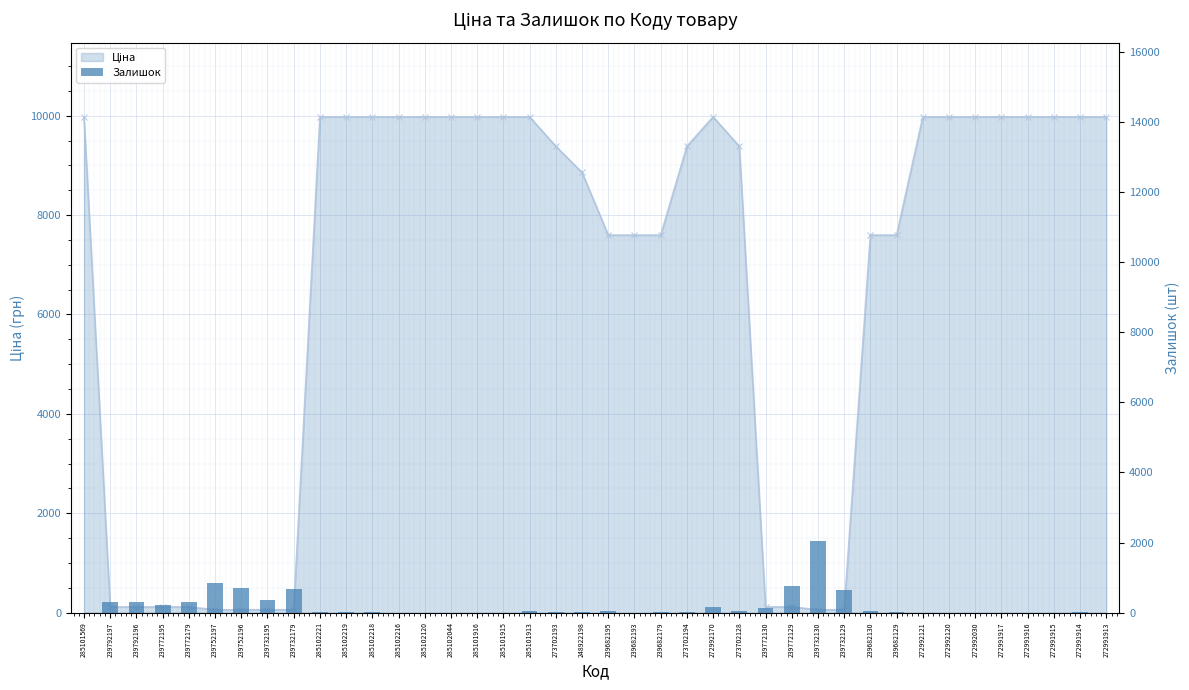

Does the chart contain stacked bars?

No